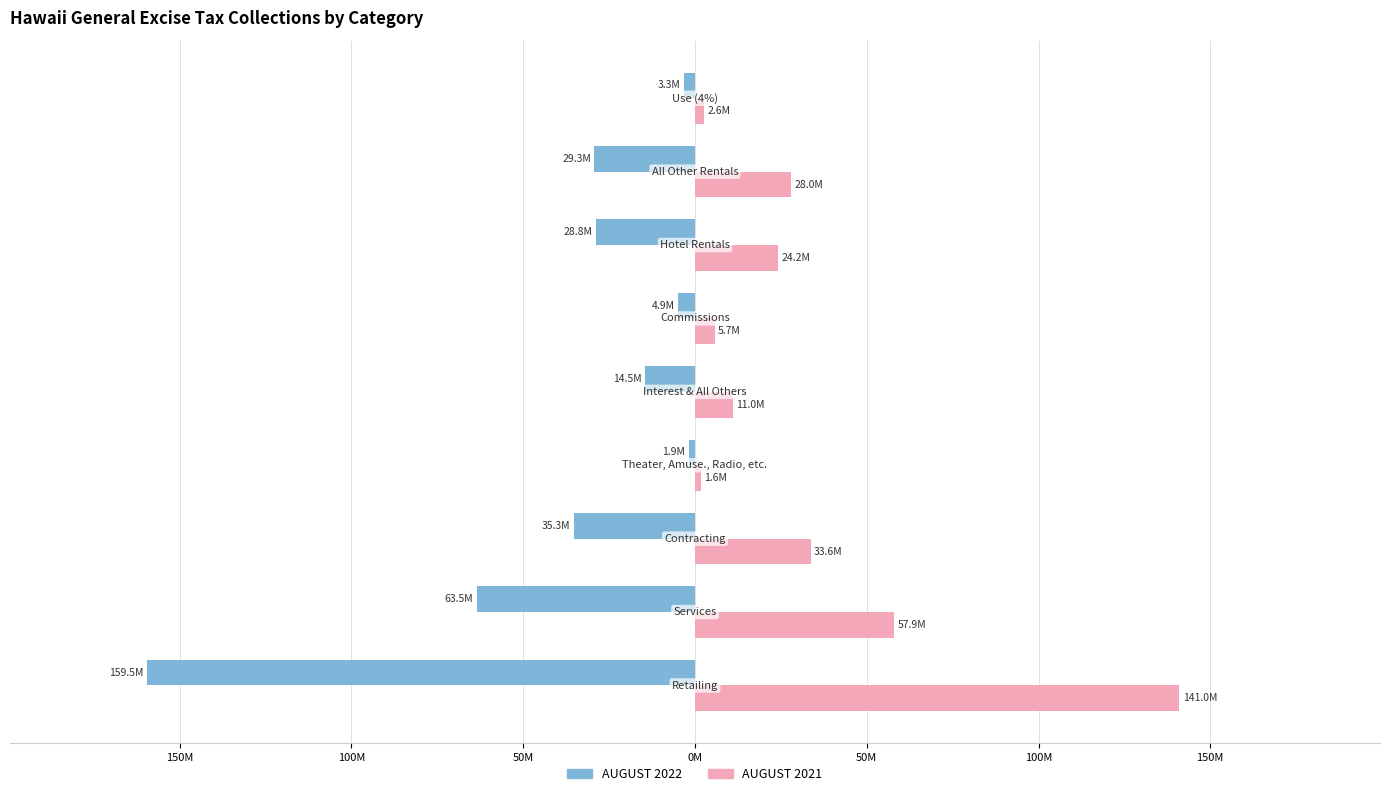

What are all the series names shown in the legend?

AUGUST 2022, AUGUST 2021